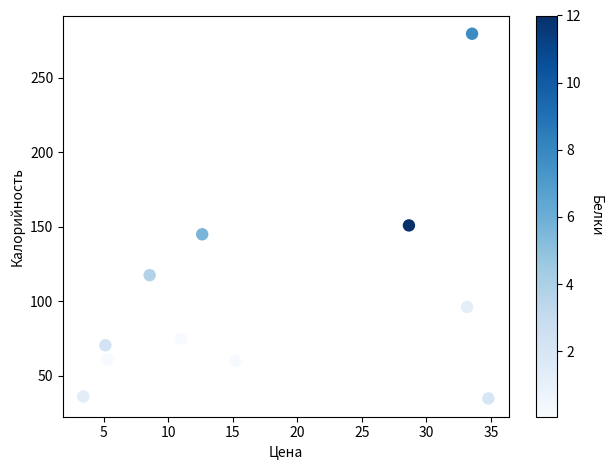

What is the average Y value?

102.4